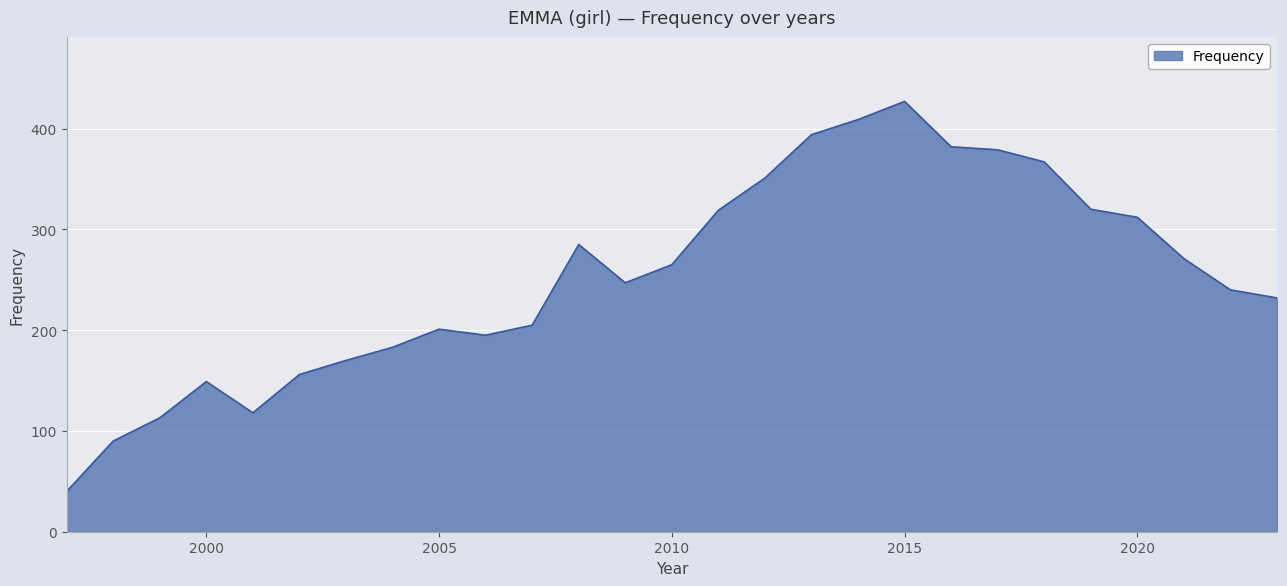

What is the smallest value displayed?

40